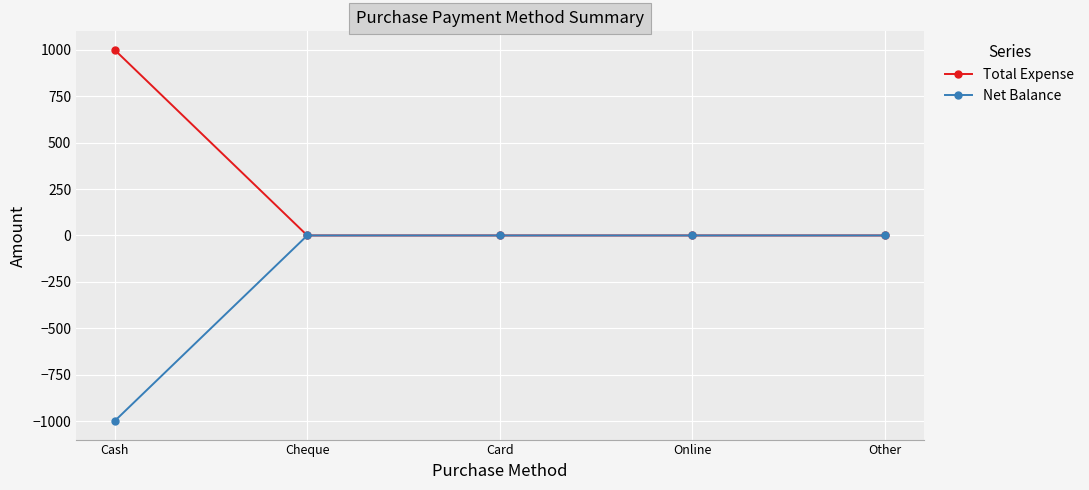

Reading right to left, what are all the values shown in this chart?

Total Expense: Other=0	Online=0	Card=0	Cheque=0	Cash=1000
Net Balance: Other=0	Online=0	Card=0	Cheque=0	Cash=-1000